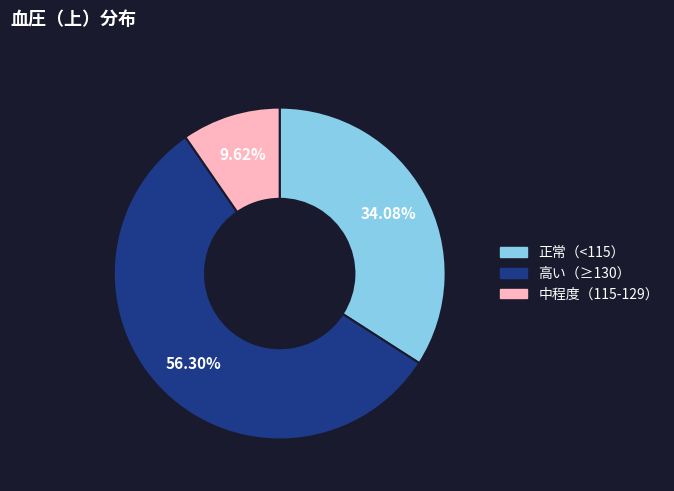

How many slices are in this pie chart?

3